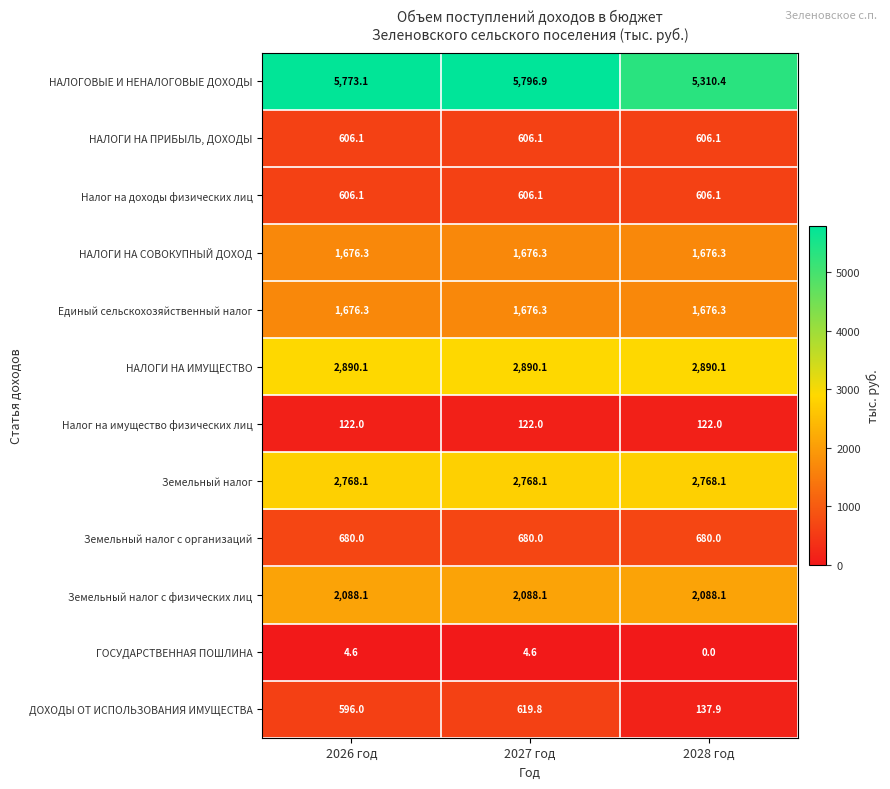

At how many categories does at least one series exceed 1622?

3